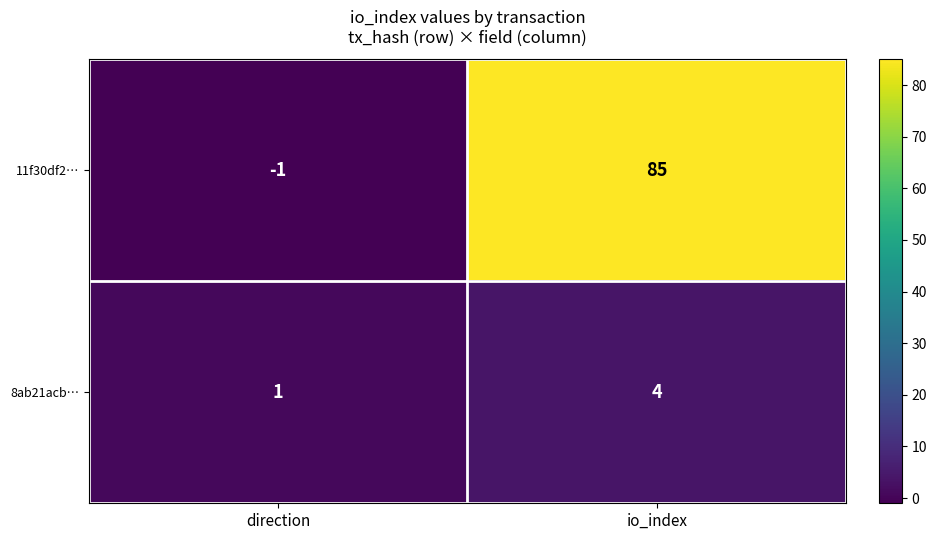

Rank the series by their maximum value, from highest to lowest.

11f30df2…, 8ab21acb…